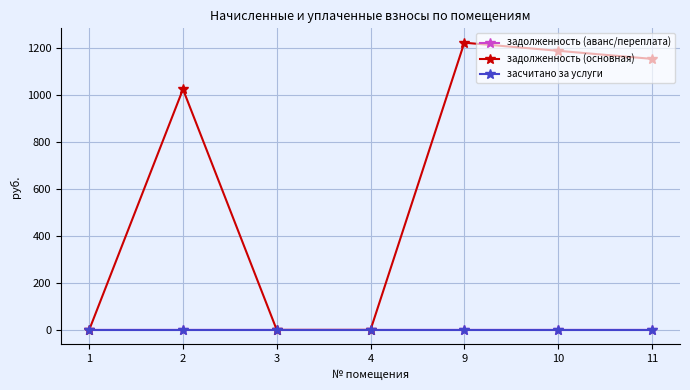

Which series has the largest total across all categories?

задолженность (основная)